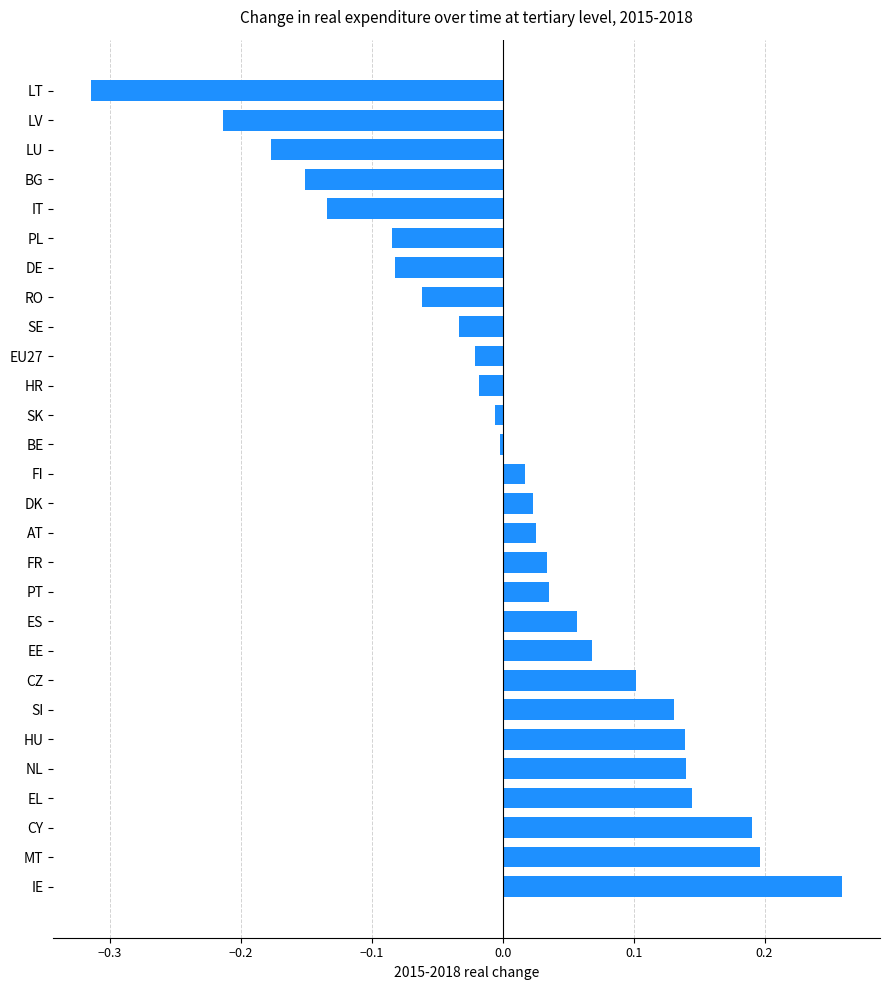

The value at BE is -0.0. True or false?

True